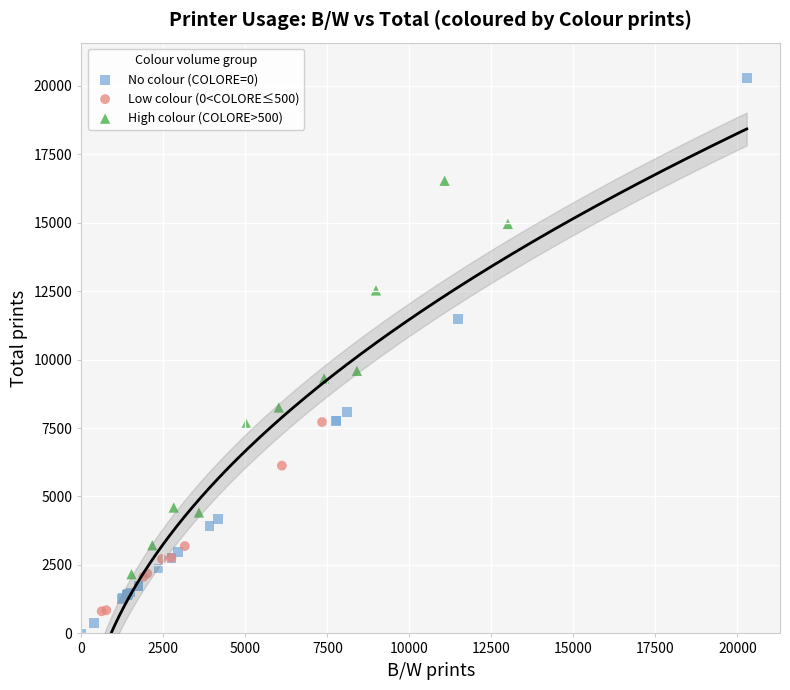

Which series contains the highest Y value?

No colour (COLORE=0)